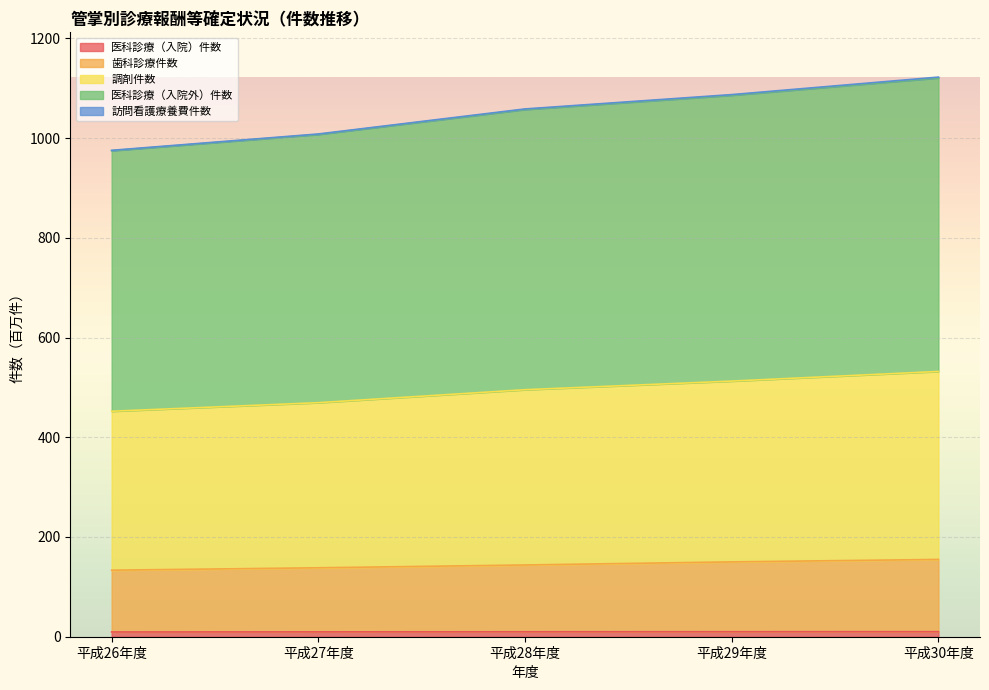

What are all the series names shown in the legend?

医科診療（入院）件数, 歯科診療件数, 調剤件数, 医科診療（入院外）件数, 訪問看護療養費件数